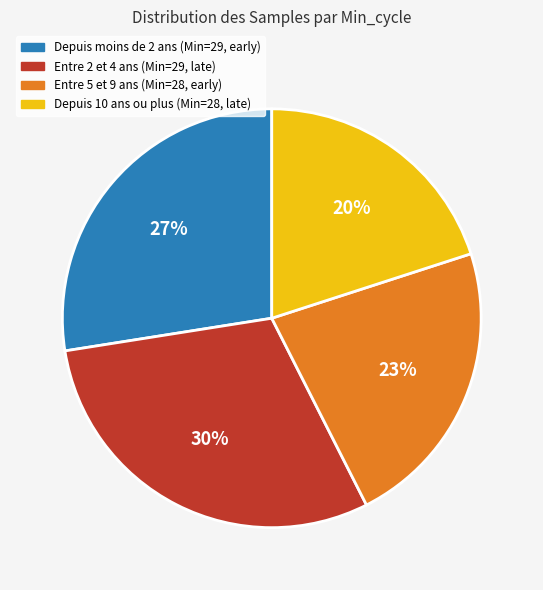

To the nearest percent, what is the difference between the largest and smallest slice percentages?

10%